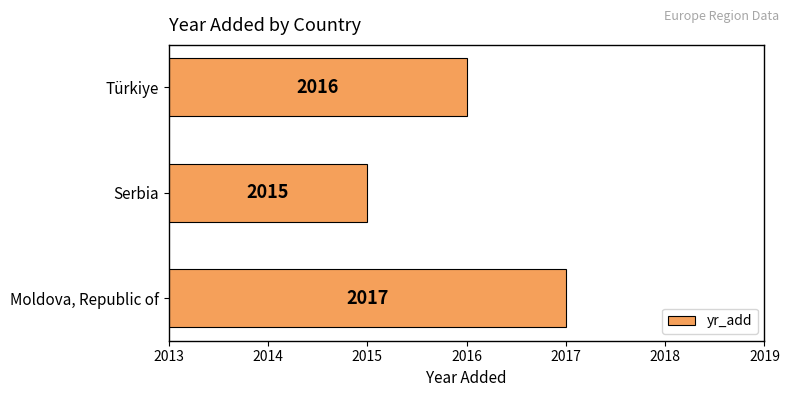

How many bars are there in total?

3